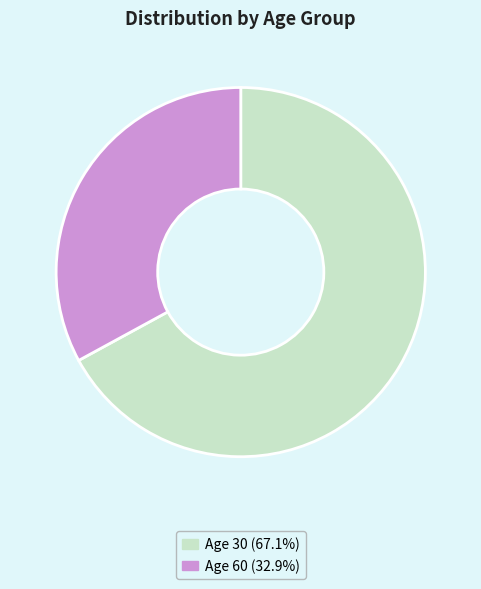

Approximately how many times larger is the value at Age 60 (32.9%) compared to Age 30 (67.1%)?

0.5